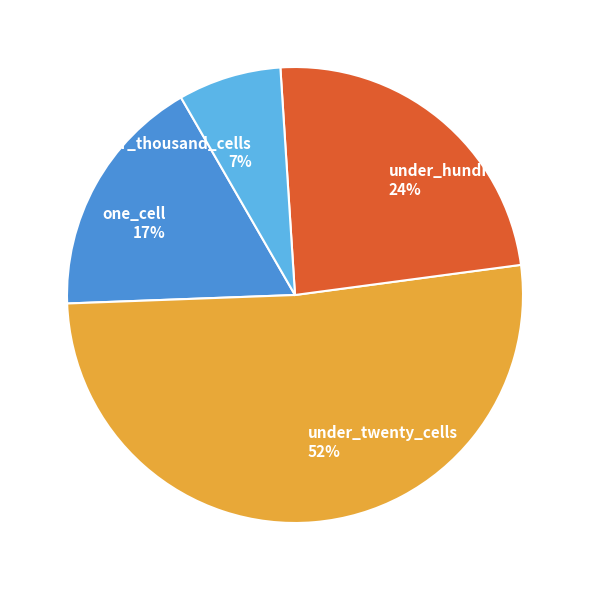

Combined, do one_cell and under_thousand_cells account for over 50%?

No